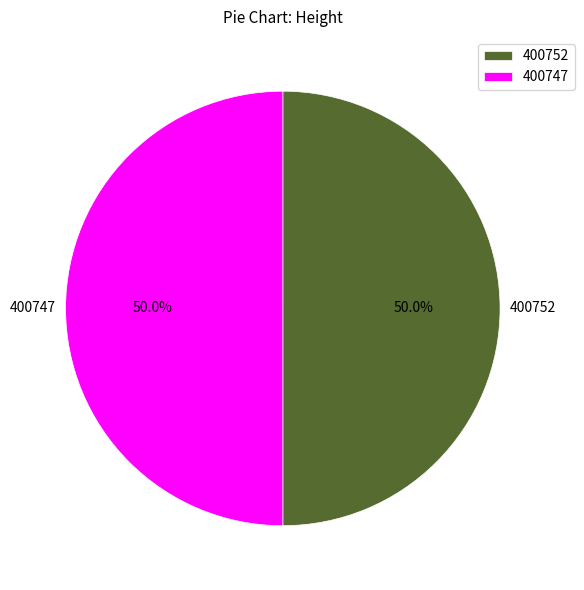

What percentage is the 400752 slice, to the nearest percent?

50%